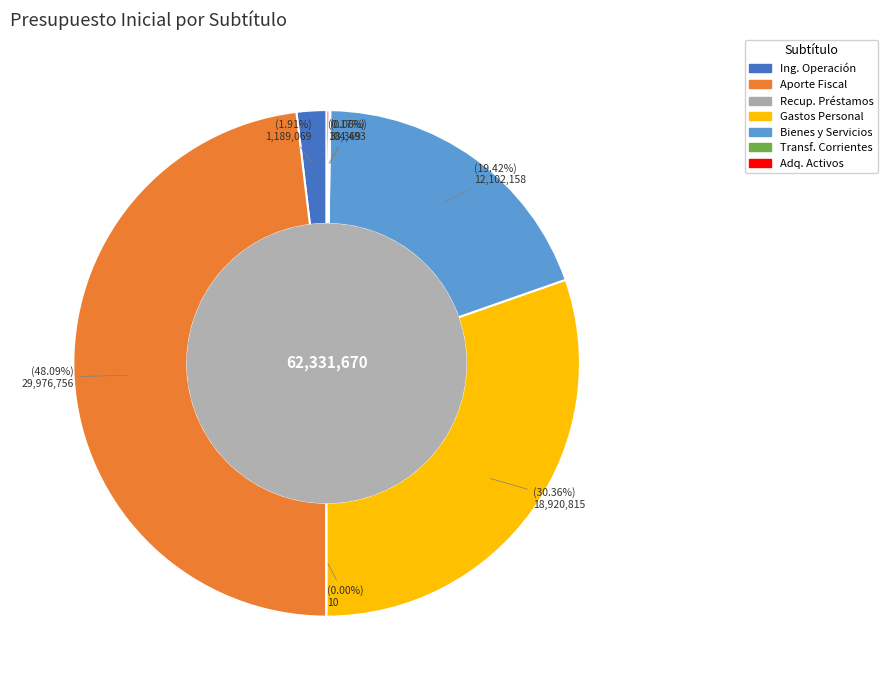

To the nearest percent, what is the difference between the largest and smallest slice percentages?

48%